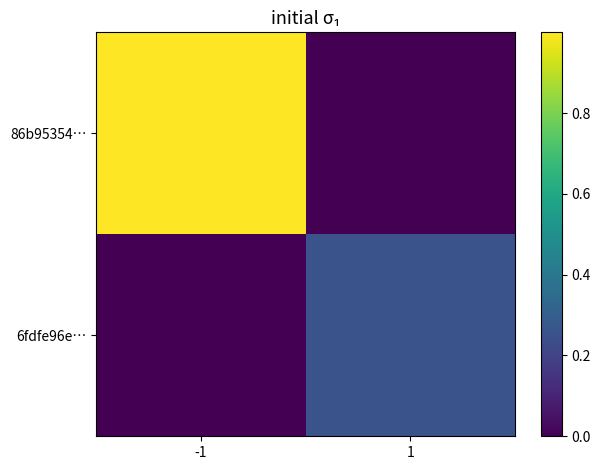

What is the total value across all series at 1?

0.3